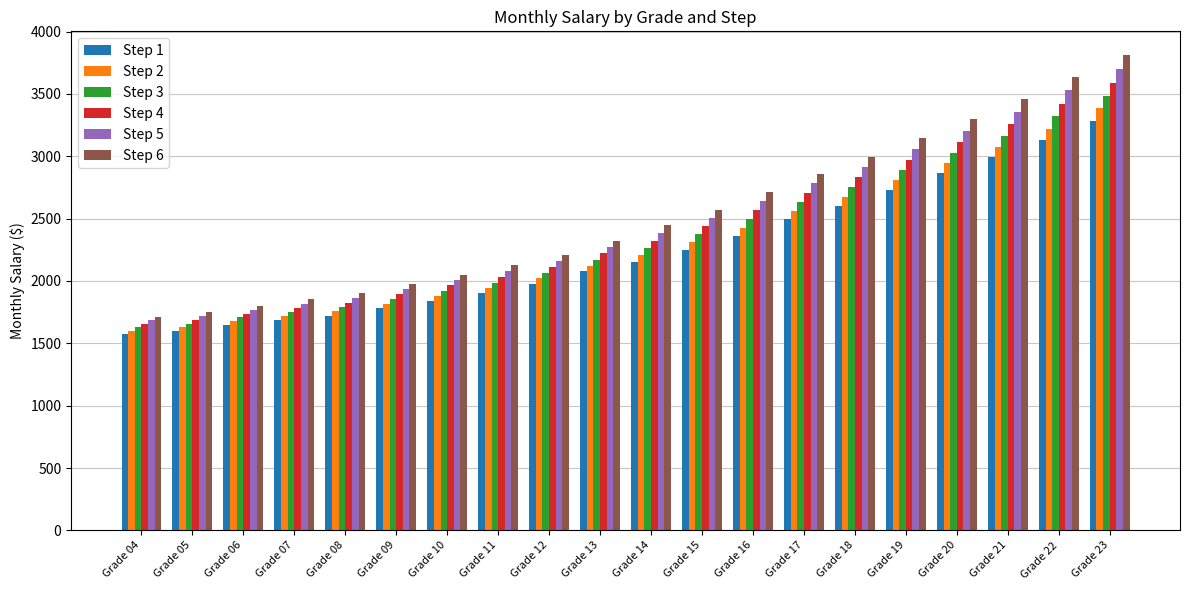

Between Grade 14 and Grade 18, which series saw the biggest shift?

Step 6